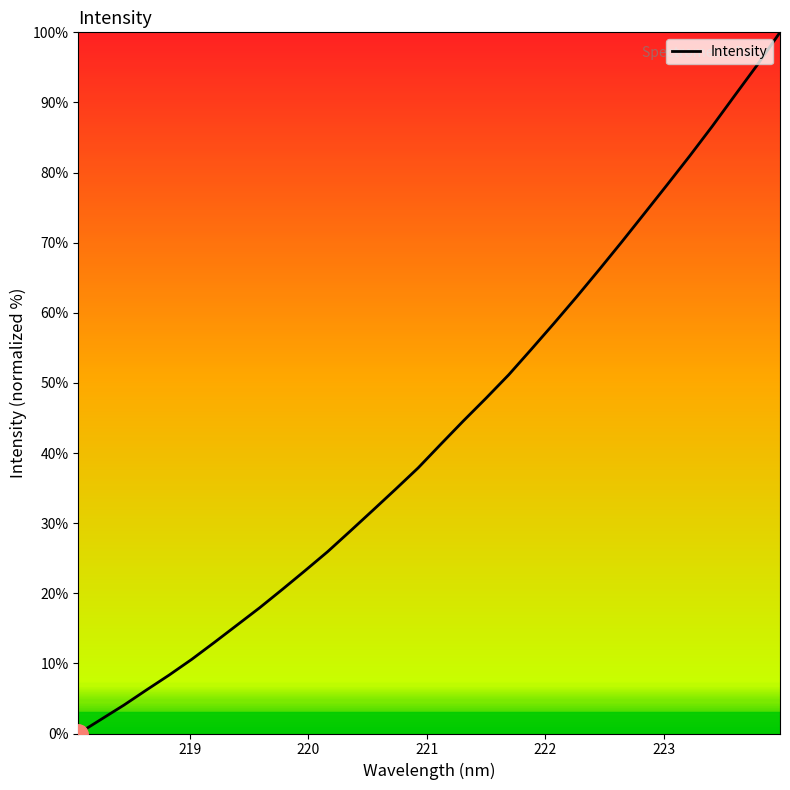

True or false: the data has more than 1 interior local peaks.

False